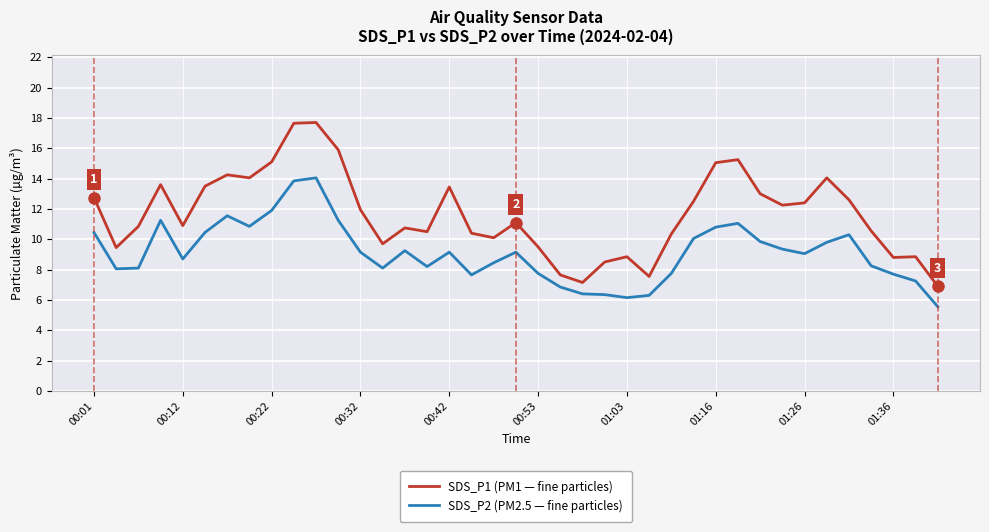

True or false: SDS_P2 (PM2.5 — fine particles) and SDS_P1 (PM1 — fine particles) cross at least once.

False